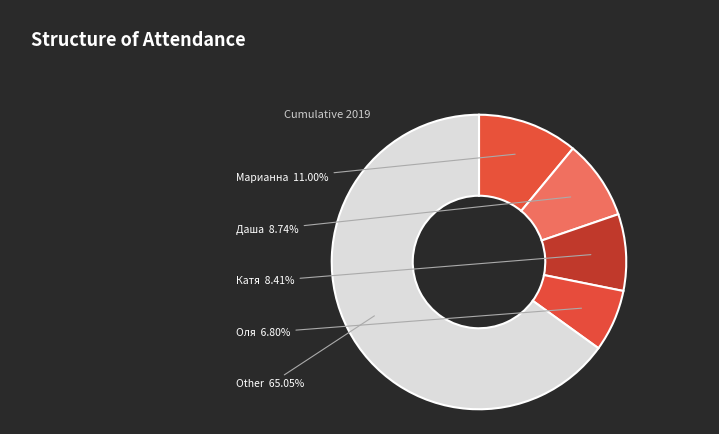

Count the number of slices in the pie.

5